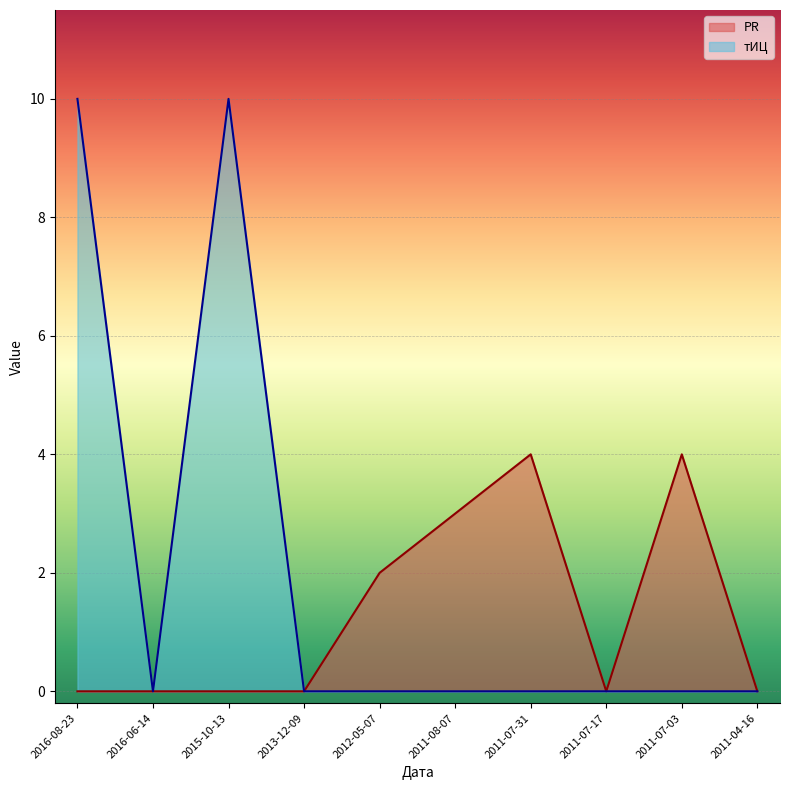

At which label does тИЦ reach its minimum?

2016-06-14